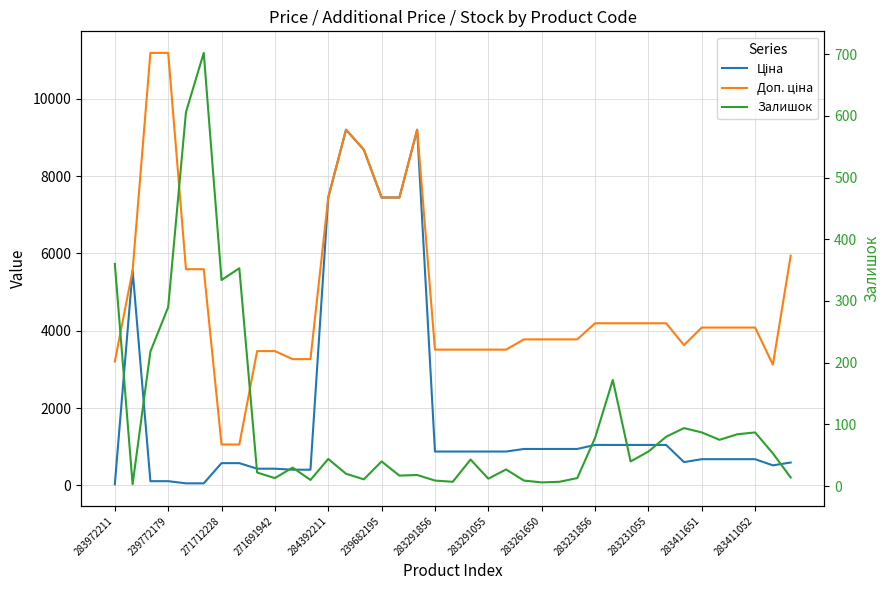

List the series in order of their overall mean, highest first.

Доп. ціна, Ціна, Залишок